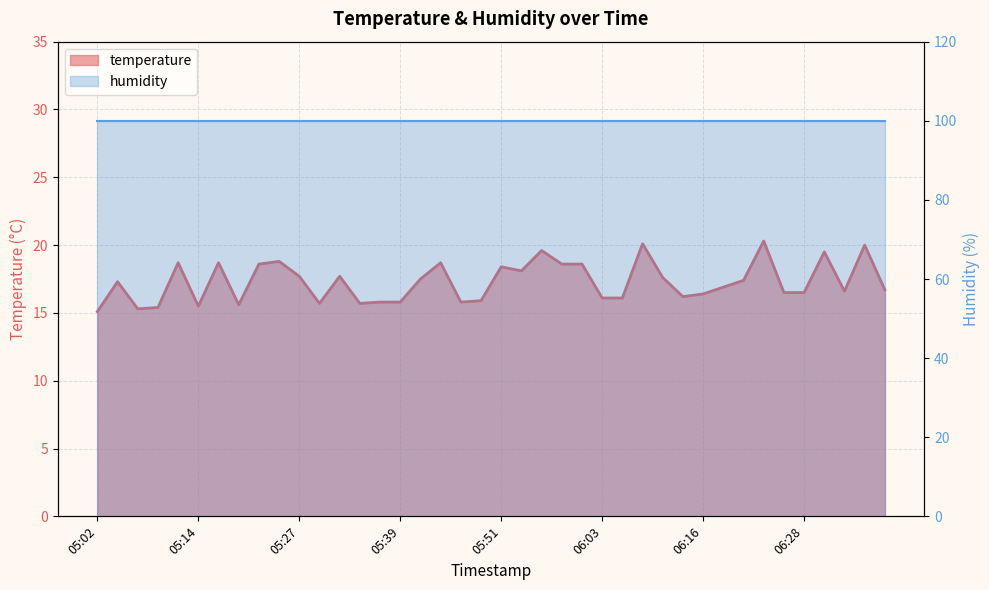

What is the approximate value at 06:26?

16.5